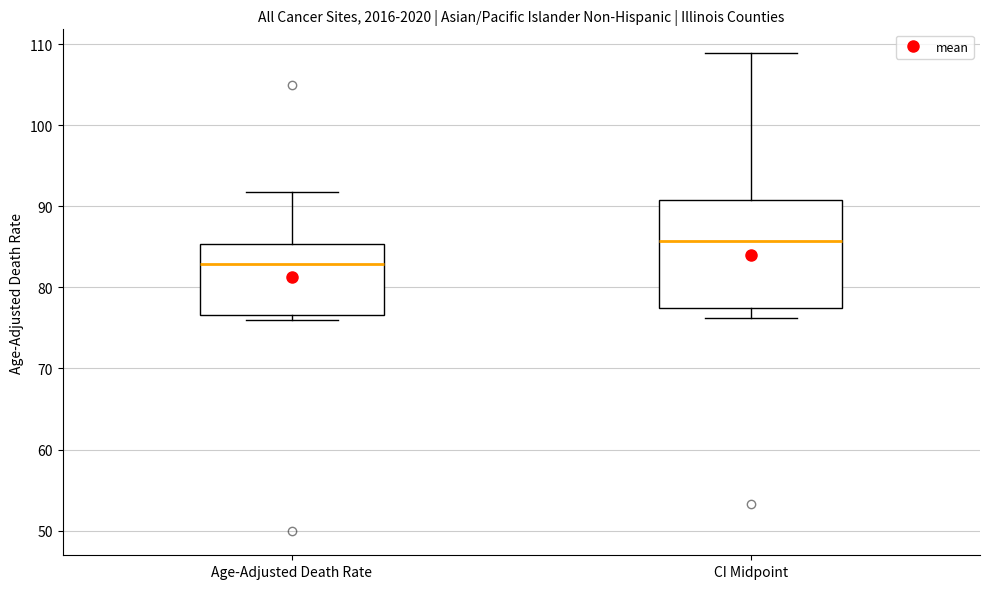

Reading left to right, read every box against the y-axis: the position of its median line, the range the box covers, and the ends of its whiskers. The values are not printed on the chart, so give them approximately, as read against the axis.

Age-Adjusted Death Rate: median 83, box 77 to 85, whiskers 76 to 92
CI Midpoint: median 86, box 77 to 91, whiskers 76 to 109